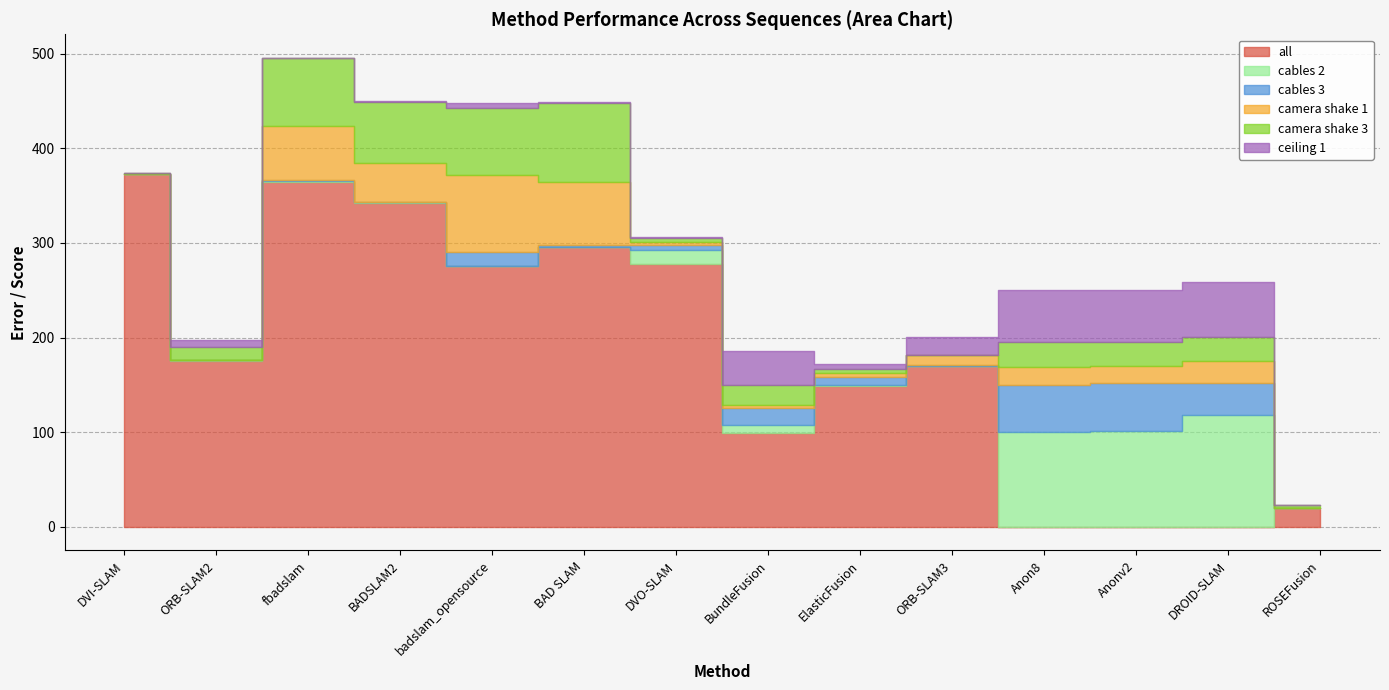

Where does the camera shake 1 series first go above 18?

fbadslam